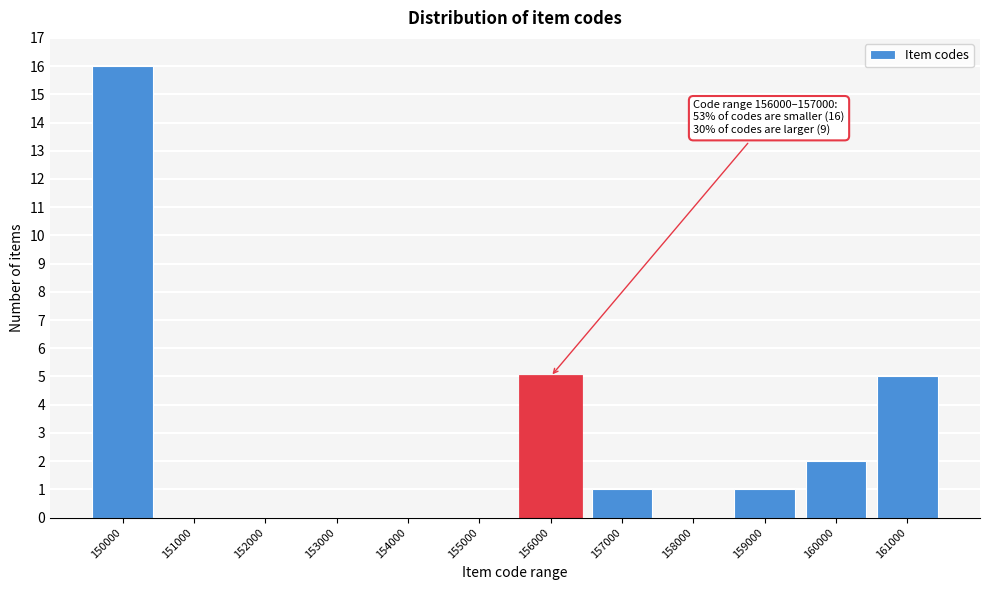

Reading left to right, what are all the values shown in this chart?

150000=16	151000=0	152000=0	153000=0	154000=0	155000=0	156000=5	157000=1	158000=0	159000=1	160000=2	161000=5